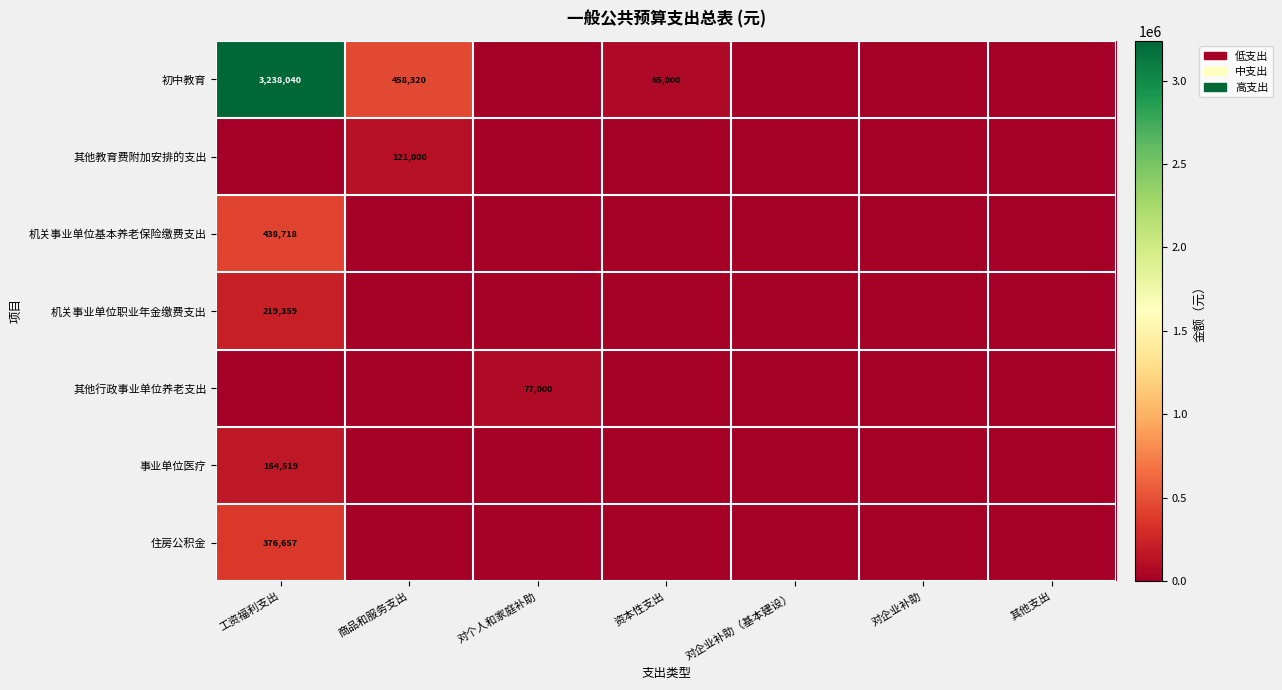

The value of 其他行政事业单位养老支出 at 对个人和家庭补助 is 77000. True or false?

True